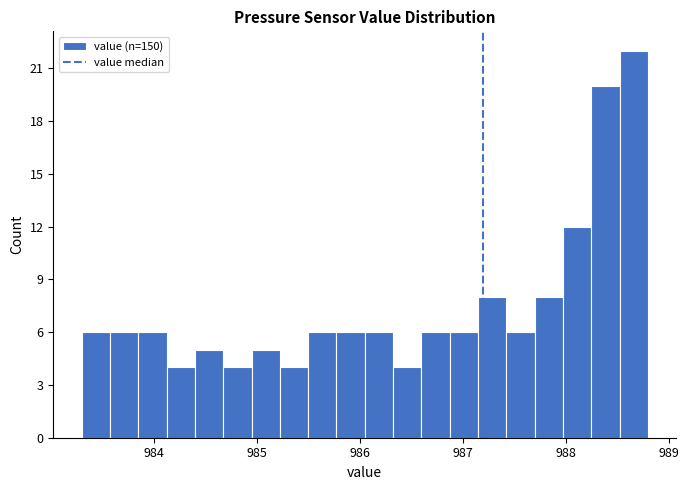

Around what value on the x-axis is the tallest bar? Give the approximate position of its centre, as read against the axis.

988.7